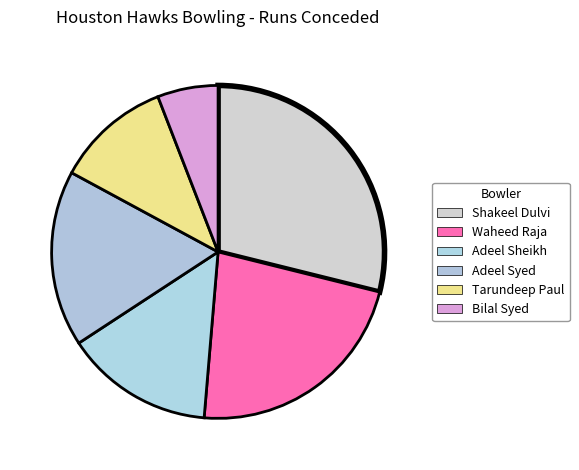

Which slice is the largest?

Shakeel Dulvi